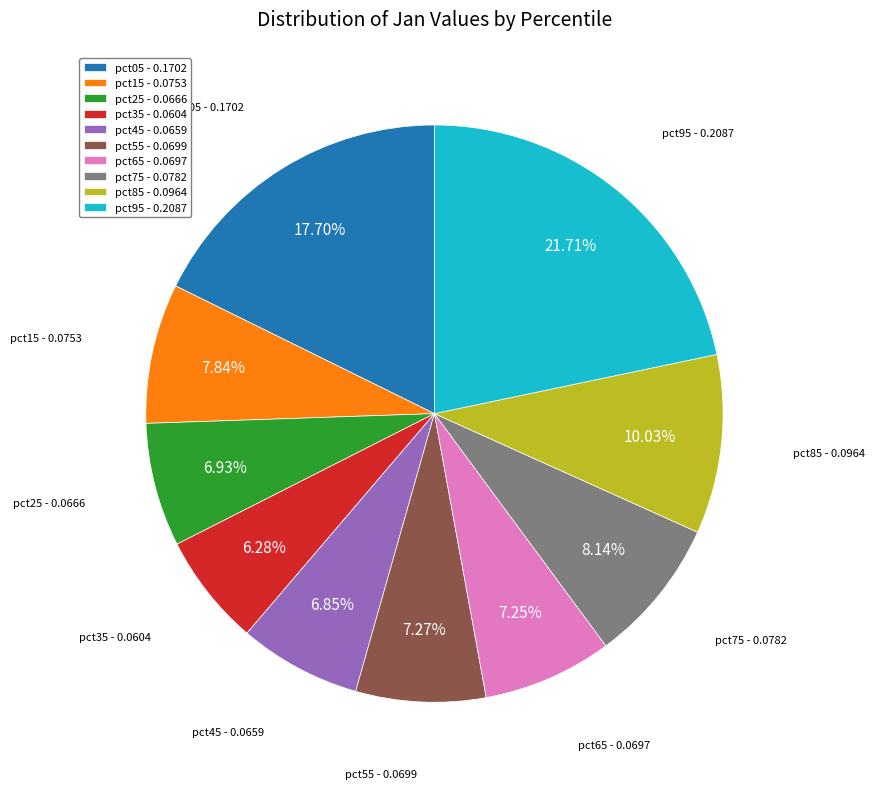

Count the number of slices in the pie.

10